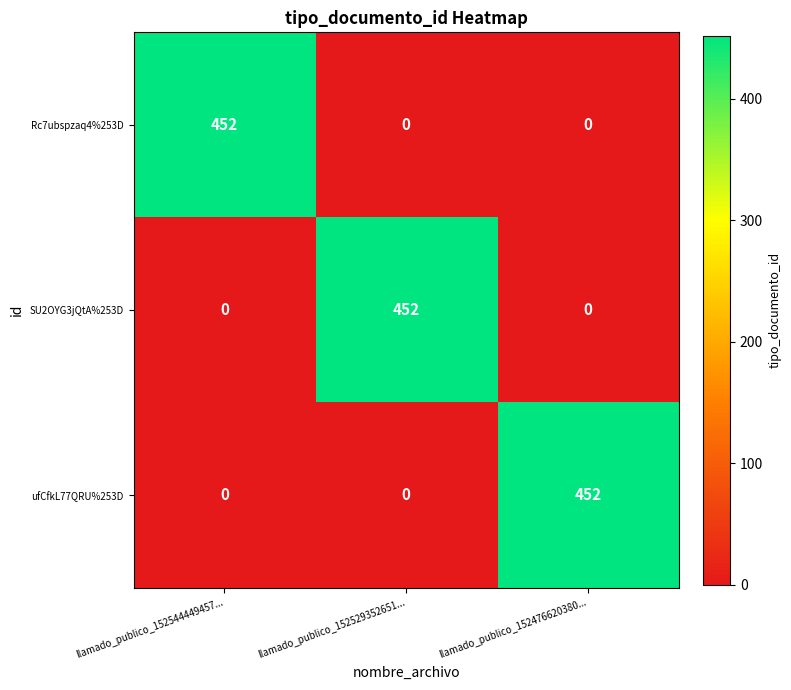

At which category is the sum across all series the highest?

llamado_publico_152544449457...